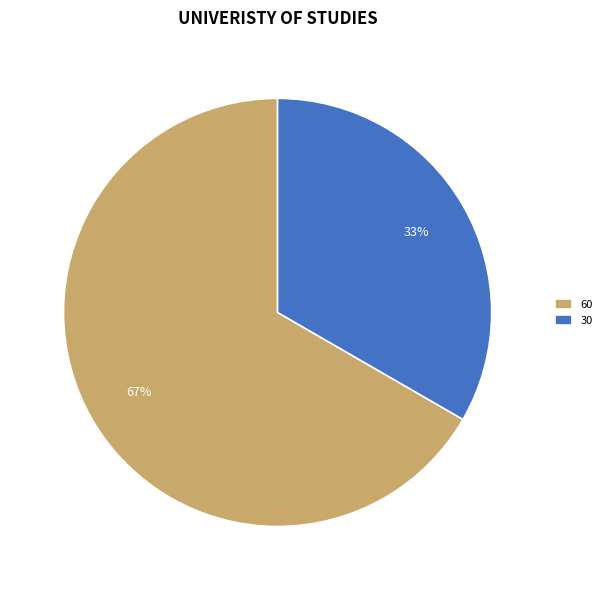

Which slice is the smallest?

30